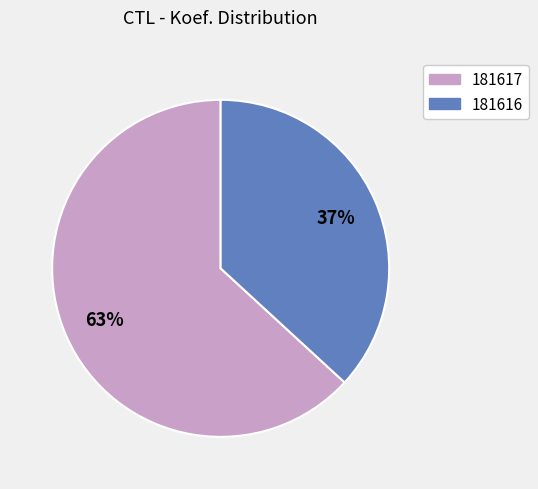

To the nearest percent, what percentage of the pie is 181617?

63%